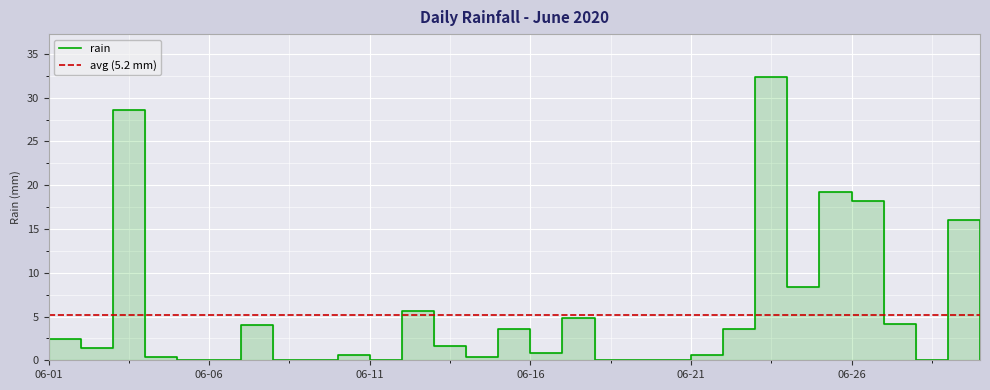

True or false: the data shows 12.7 at 2020-06-23.

False